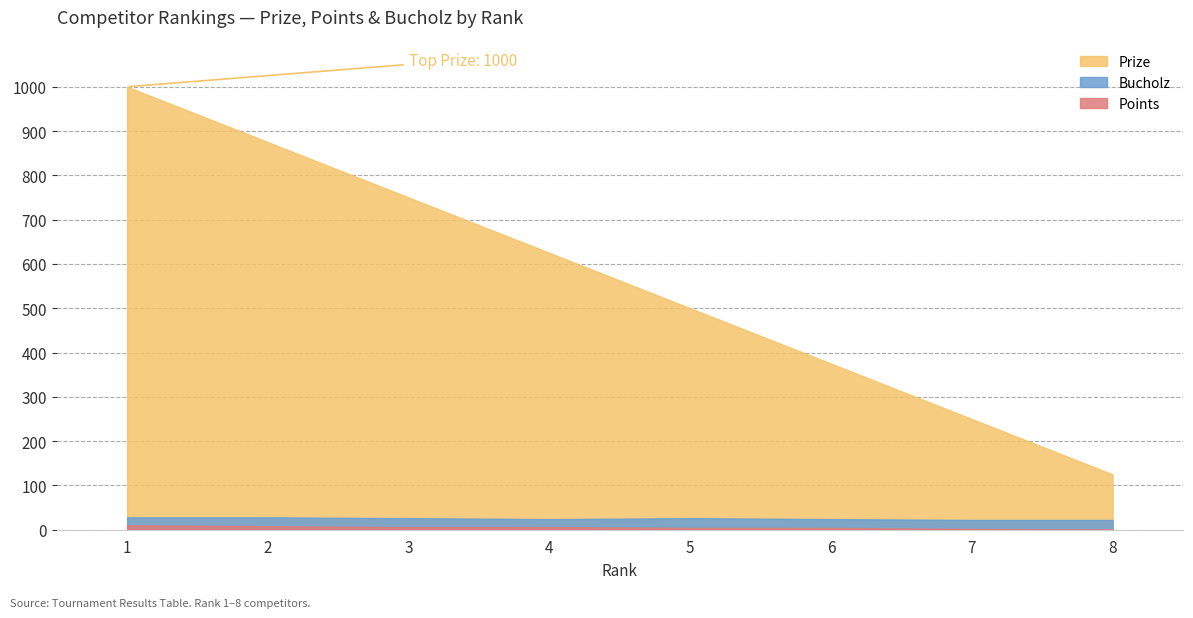

What is the value of the Points point at the 3rd from the left?

6